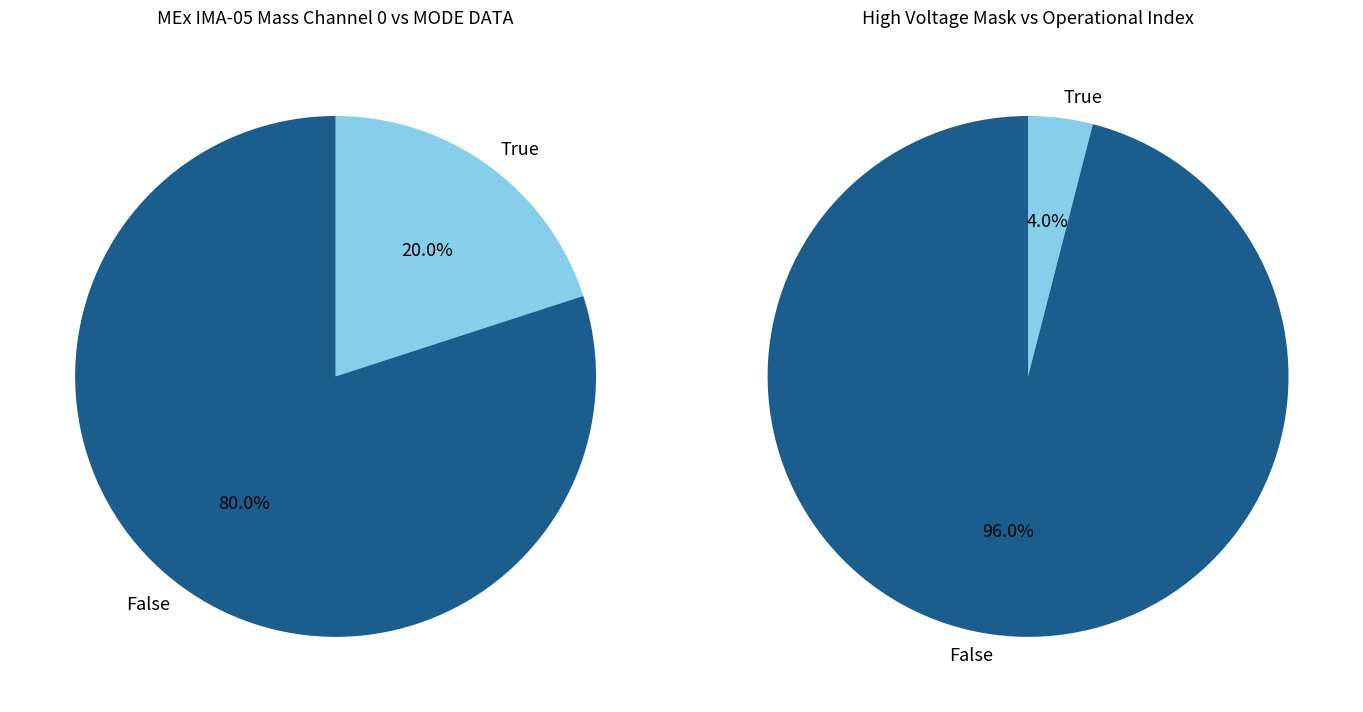

True or false: 0 accounts for 1% of the total.

False